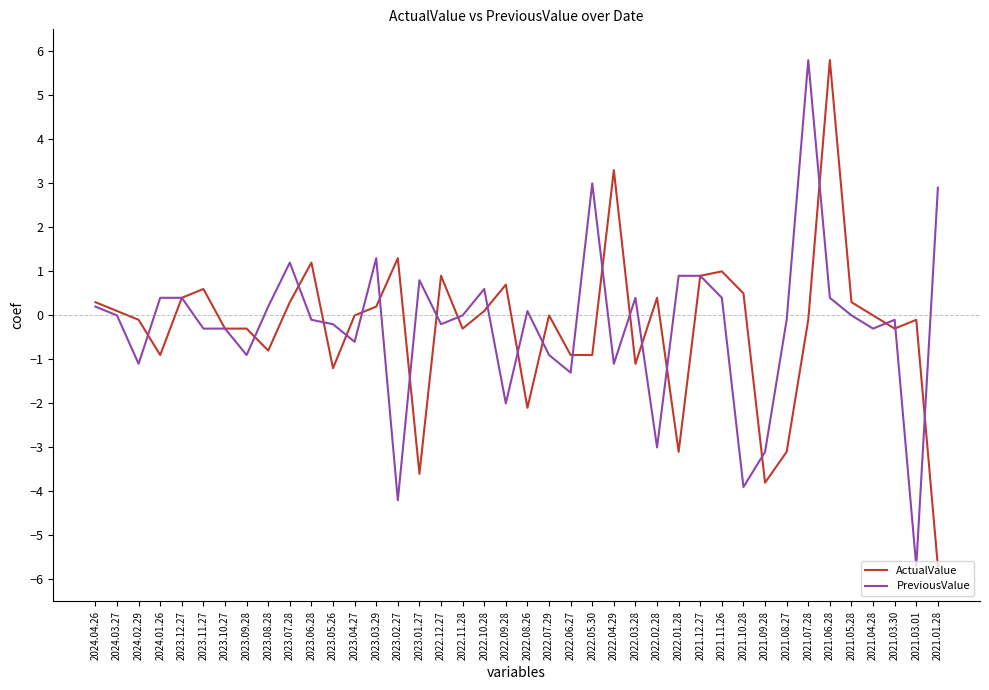

What is the total value across all series at 2023.11.27?

0.3